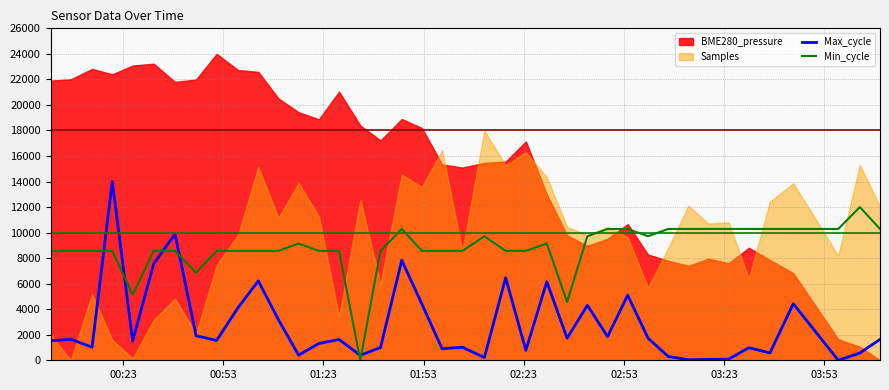

After their last crossing, which series has the higher values: Max_cycle or Min_cycle?

Min_cycle